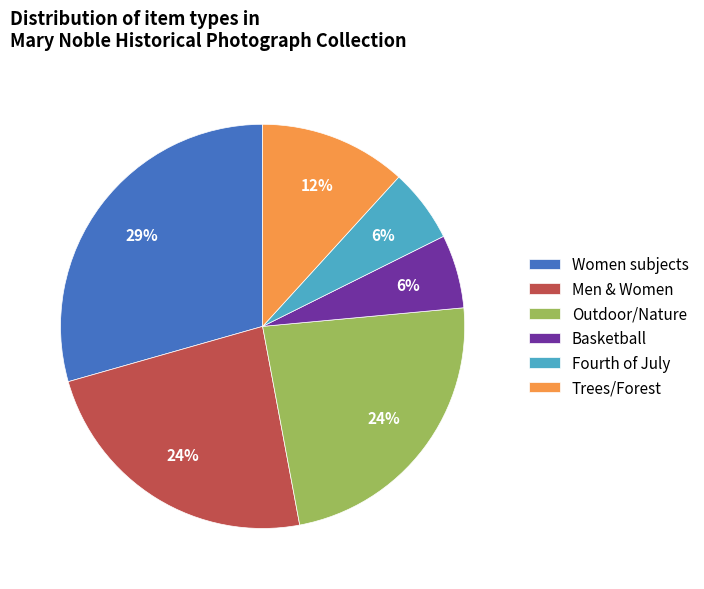

Which slice is the largest?

Women subjects